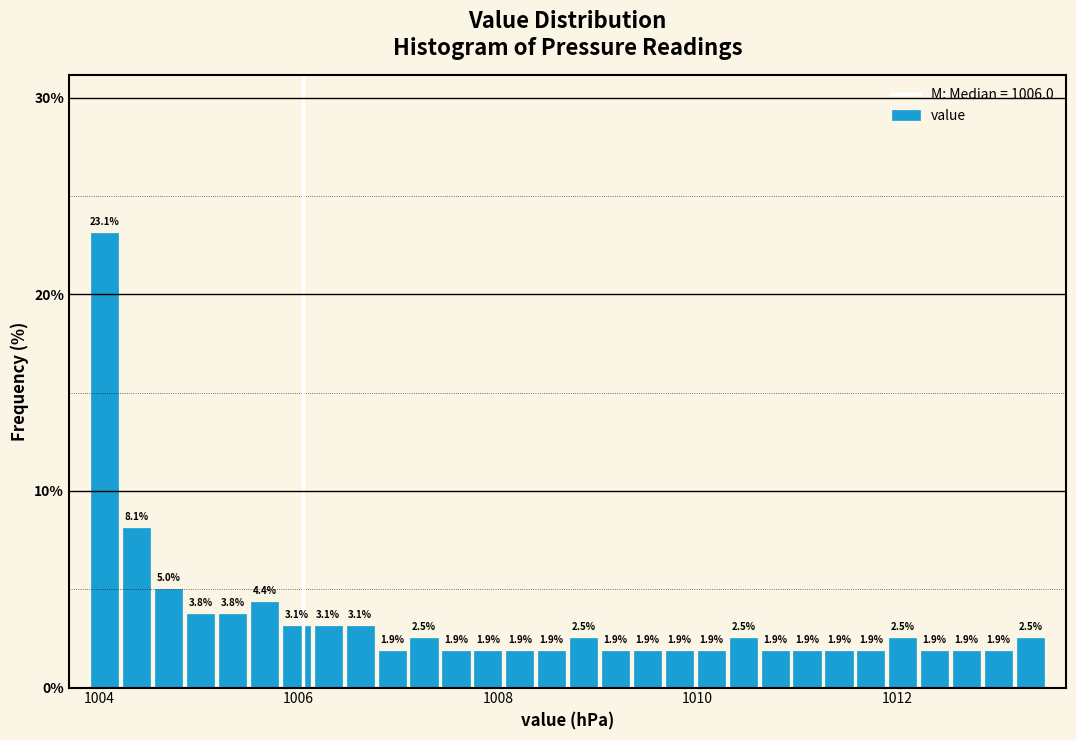

Around what value on the x-axis is the tallest bar? Give the approximate position of its centre, as read against the axis.

1004.0